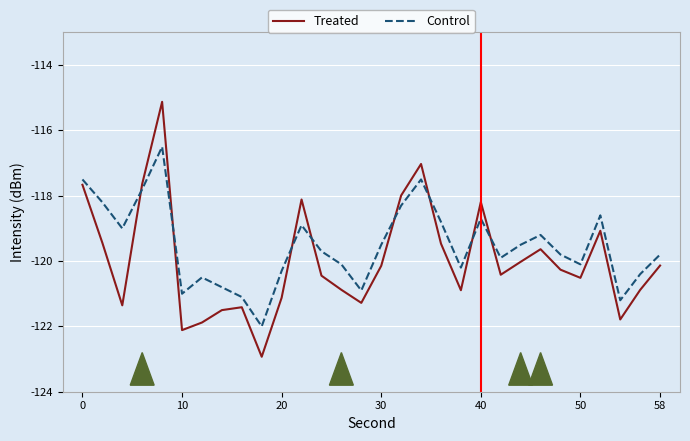

Does the chart have visible grid lines?

Yes